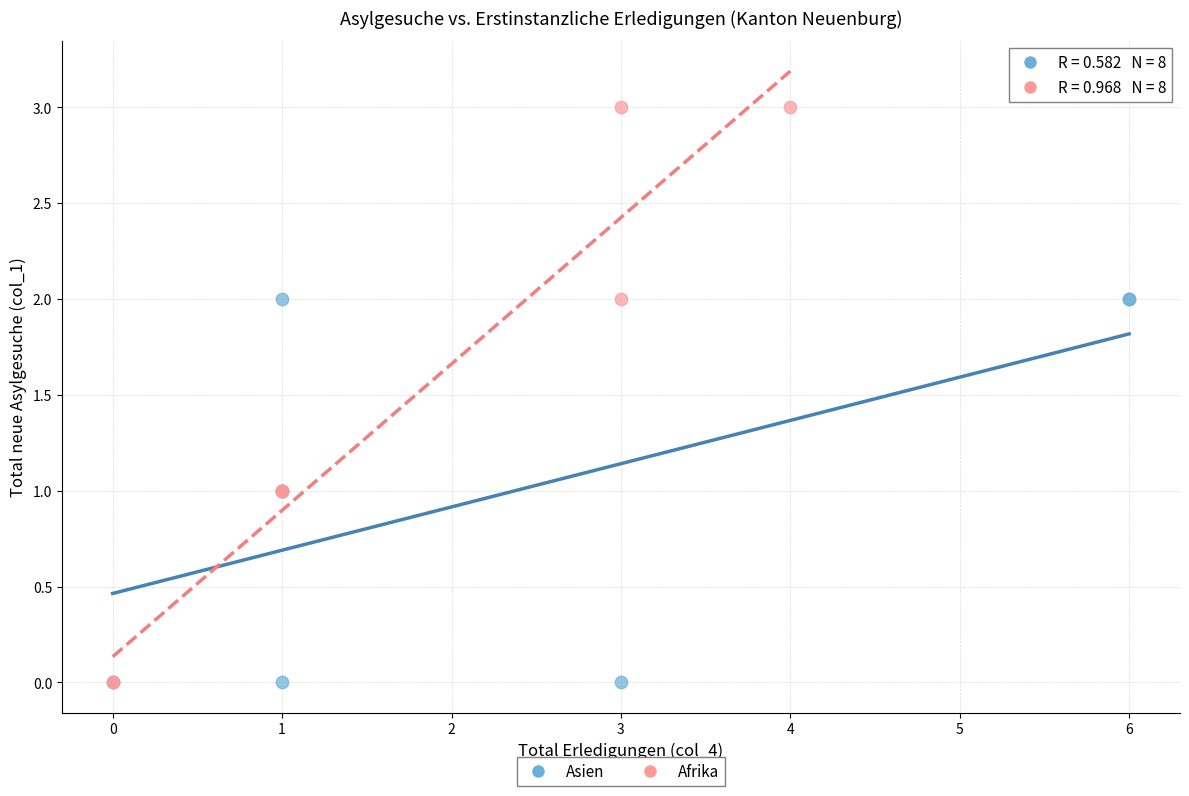

Which series has the widest spread of Y values?

Afrika